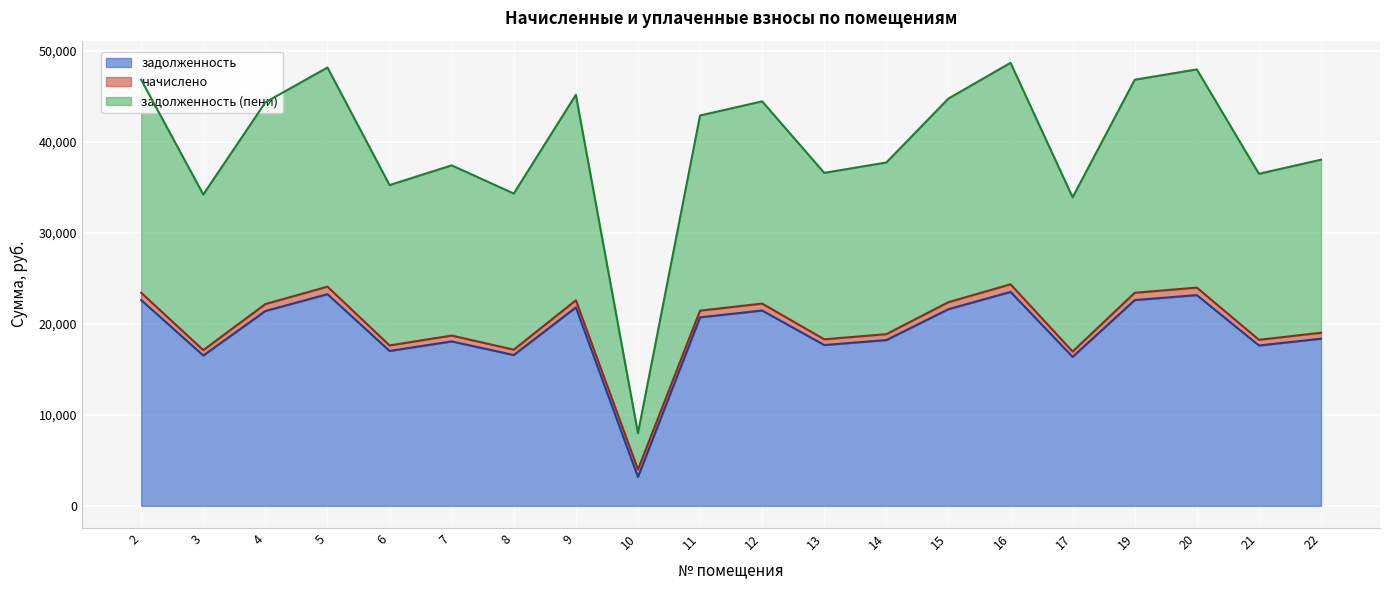

Which series changed the most between 19 and 22?

задолженность (пени)